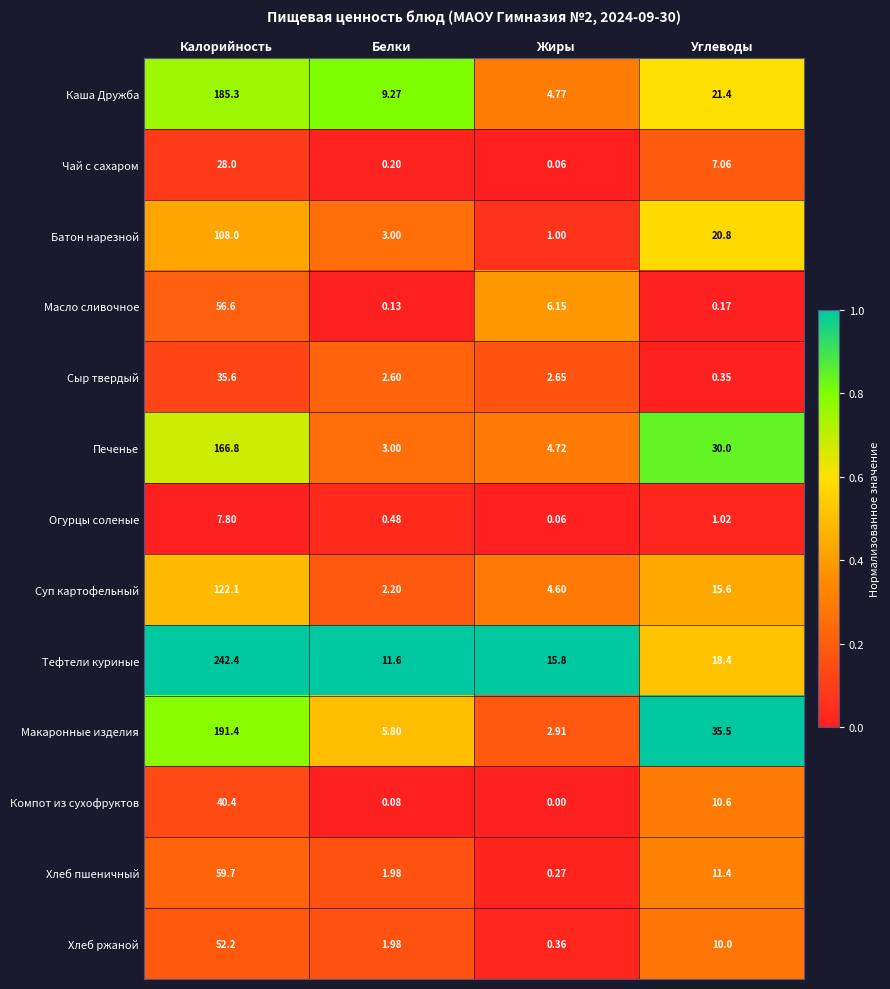

Which series has the largest range (max minus min)?

Тефтели куриные